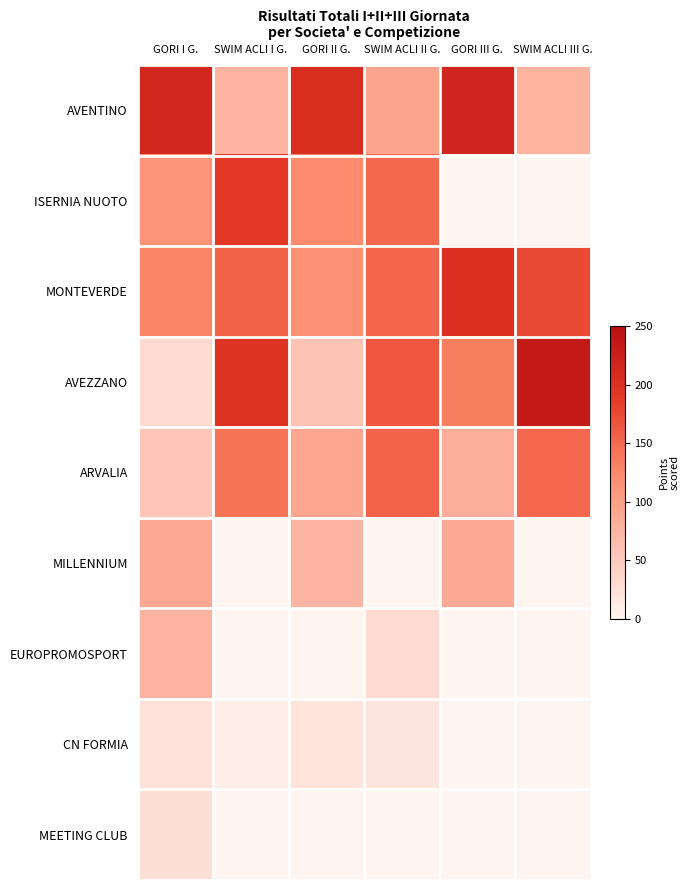

Reading left to right, list all the values displayed in this chart.

AVENTINO: GORI I G.=214	SWIM ACLI I G.=76	GORI II G.=205	SWIM ACLI II G.=93	GORI III G.=216	SWIM ACLI III G.=77
ISERNIA NUOTO: GORI I G.=114	SWIM ACLI I G.=189	GORI II G.=123	SWIM ACLI II G.=150	GORI III G.=0	SWIM ACLI III G.=0
MONTEVERDE: GORI I G.=128	SWIM ACLI I G.=155	GORI II G.=118	SWIM ACLI II G.=153	GORI III G.=201	SWIM ACLI III G.=174
AVEZZANO: GORI I G.=31	SWIM ACLI I G.=196	GORI II G.=56	SWIM ACLI II G.=165	GORI III G.=134	SWIM ACLI III G.=234
ARVALIA: GORI I G.=54	SWIM ACLI I G.=142	GORI II G.=91	SWIM ACLI II G.=154	GORI III G.=82	SWIM ACLI III G.=152
MILLENNIUM: GORI I G.=90	SWIM ACLI I G.=0	GORI II G.=75	SWIM ACLI II G.=0	GORI III G.=86	SWIM ACLI III G.=0
EUROPROMOSPORT: GORI I G.=76	SWIM ACLI I G.=0	GORI II G.=0	SWIM ACLI II G.=31	GORI III G.=0	SWIM ACLI III G.=0
CN FORMIA: GORI I G.=22	SWIM ACLI I G.=8	GORI II G.=20	SWIM ACLI II G.=17	GORI III G.=0	SWIM ACLI III G.=0
MEETING CLUB: GORI I G.=25	SWIM ACLI I G.=0	GORI II G.=0	SWIM ACLI II G.=0	GORI III G.=0	SWIM ACLI III G.=0